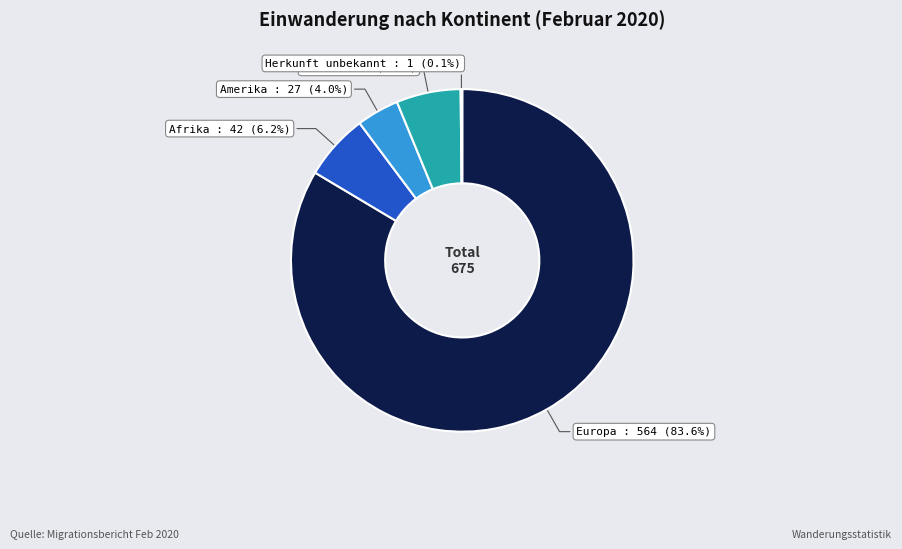

Does any single category account for the majority?

Yes